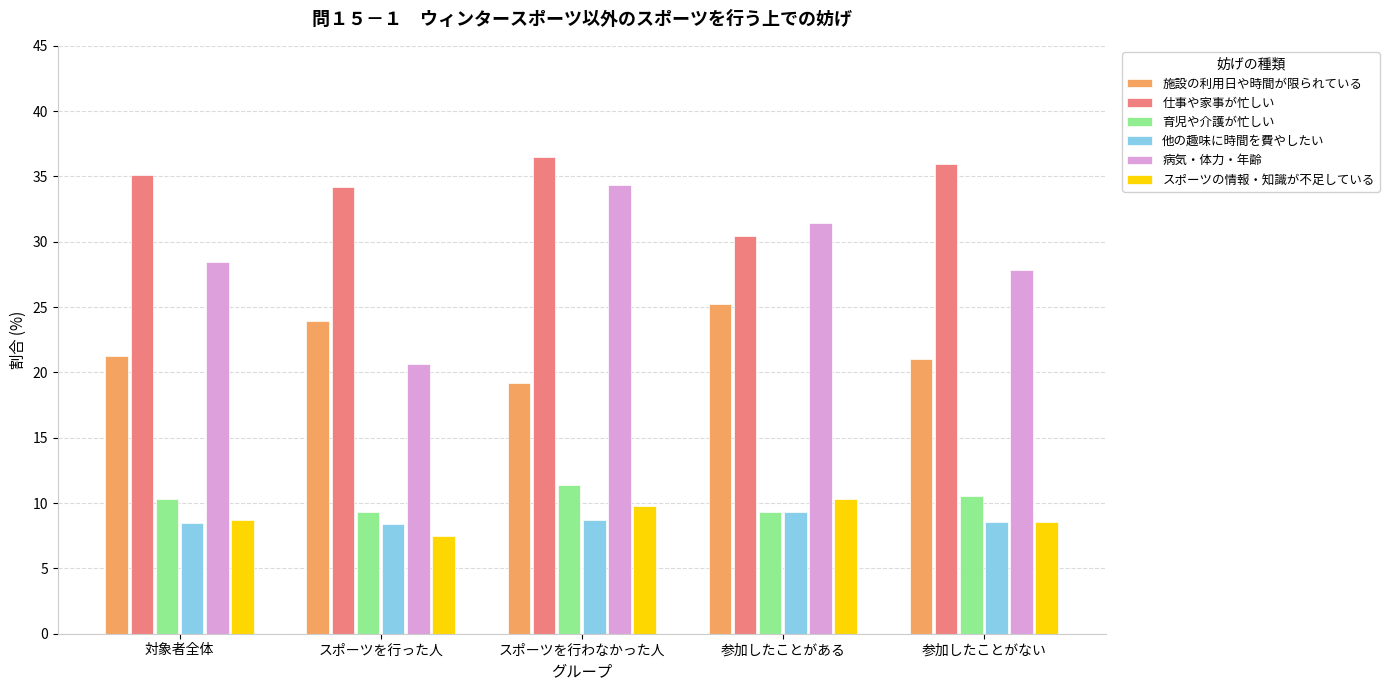

The value of スポーツの情報・知識が不足している at スポーツを行った人 is 7.5. True or false?

True